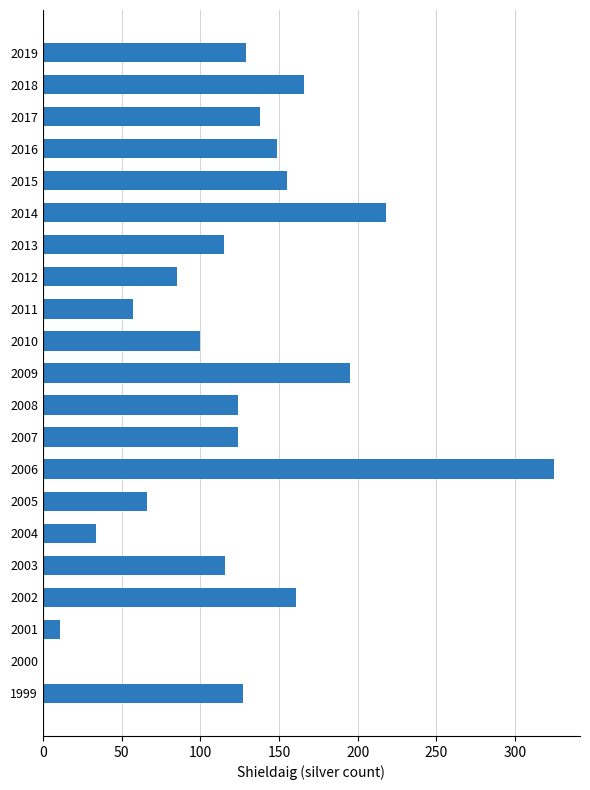

What is the sum of all values?

2596